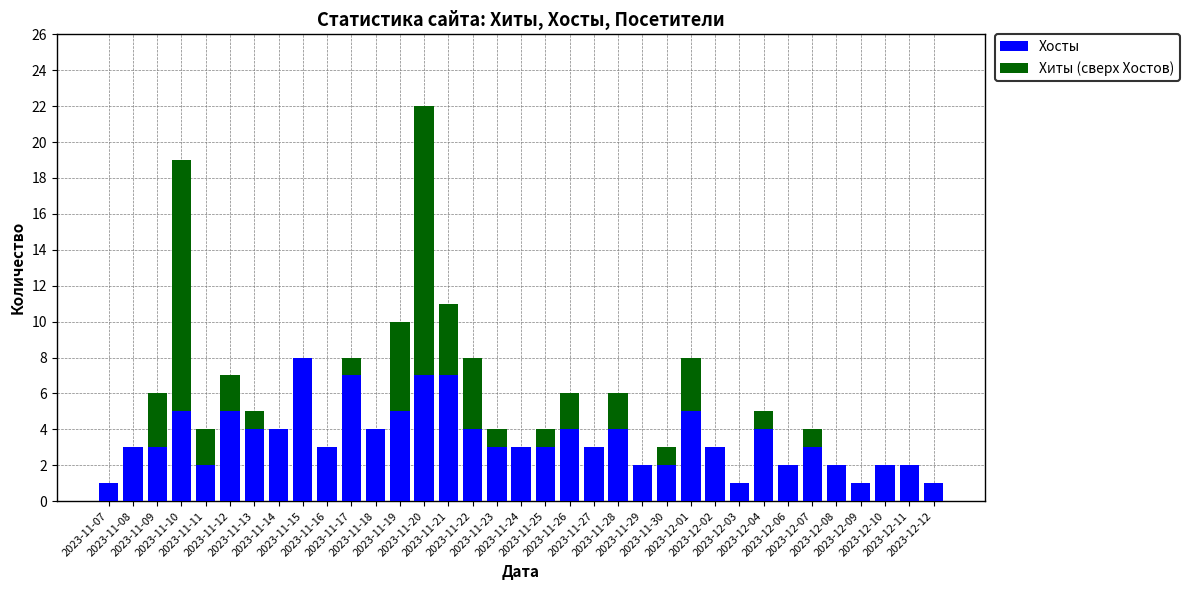

What is the label of the 17th bar from the left?

2023-11-23